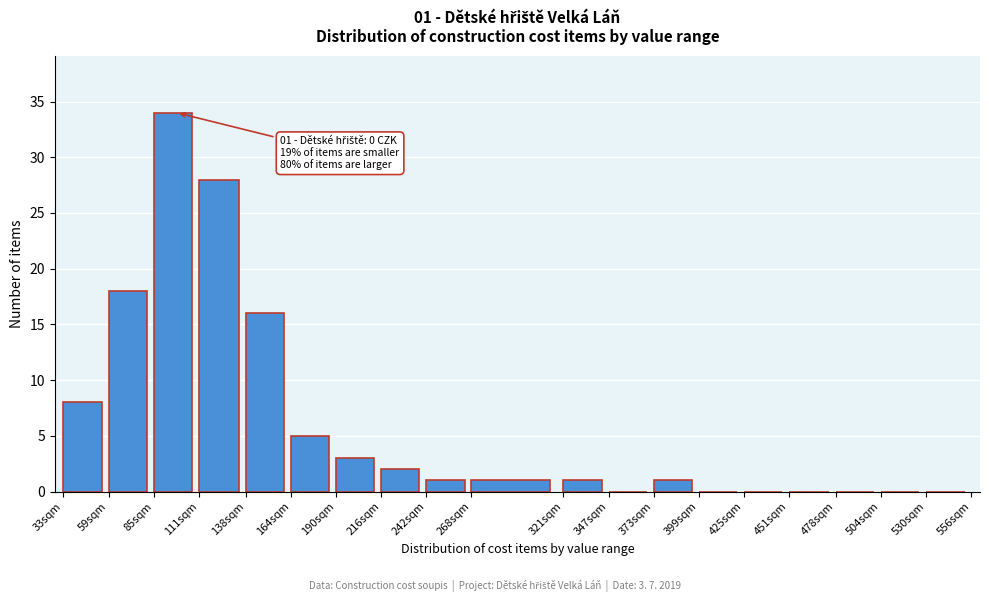

Reading left to right, list all the values displayed in this chart.

33sqm=8	59sqm=18	85sqm=34	111sqm=28	138sqm=16	164sqm=5	190sqm=3	216sqm=2	242sqm=1	268sqm=1	321sqm=1	347sqm=0	373sqm=1	399sqm=0	425sqm=0	451sqm=0	478sqm=0	504sqm=0	530sqm=0